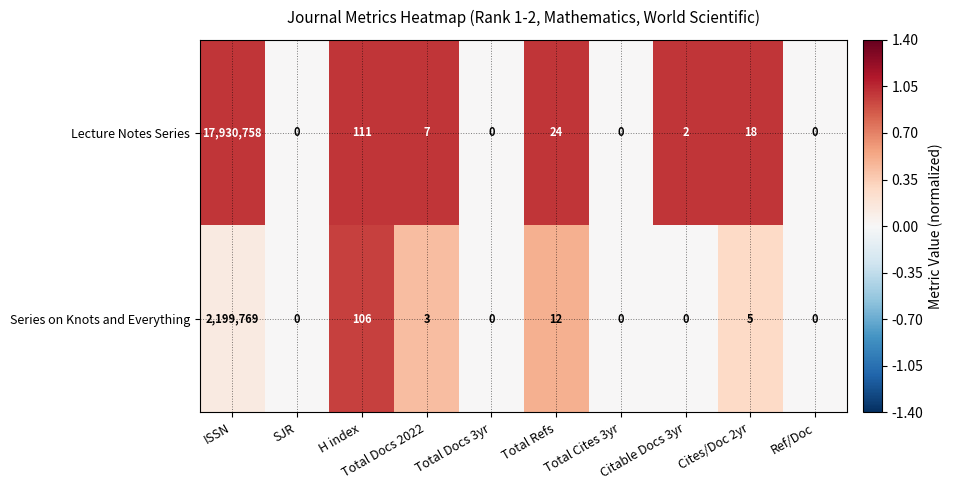

What is the difference between the maximum and minimum values in the Lecture Notes Series series?

17930758